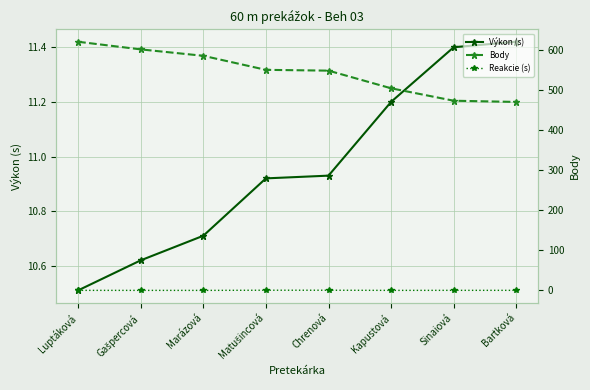

Count the Reakcie (s) values in the range 0 to 1.

8